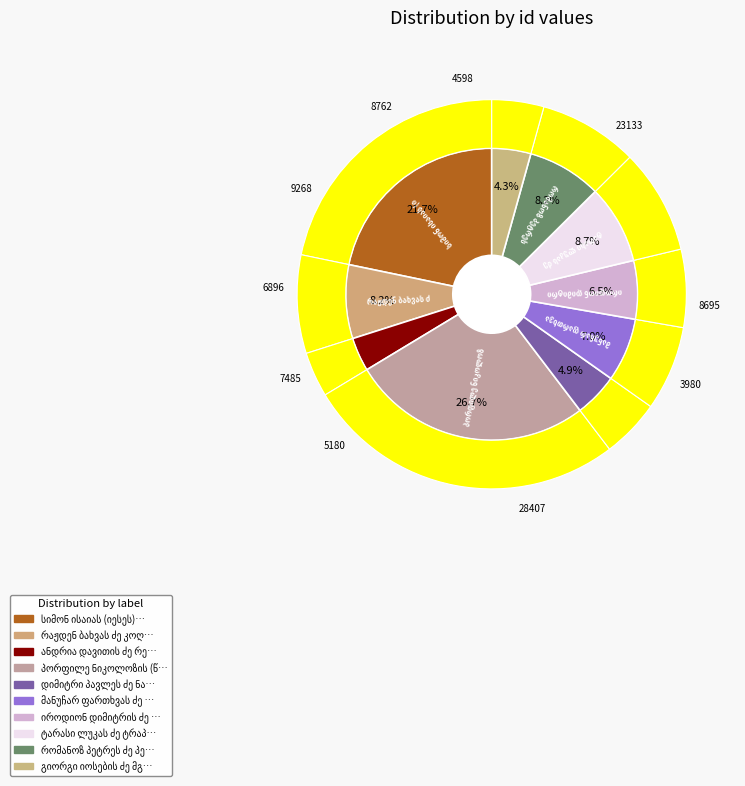

Count the number of slices in the pie.

10